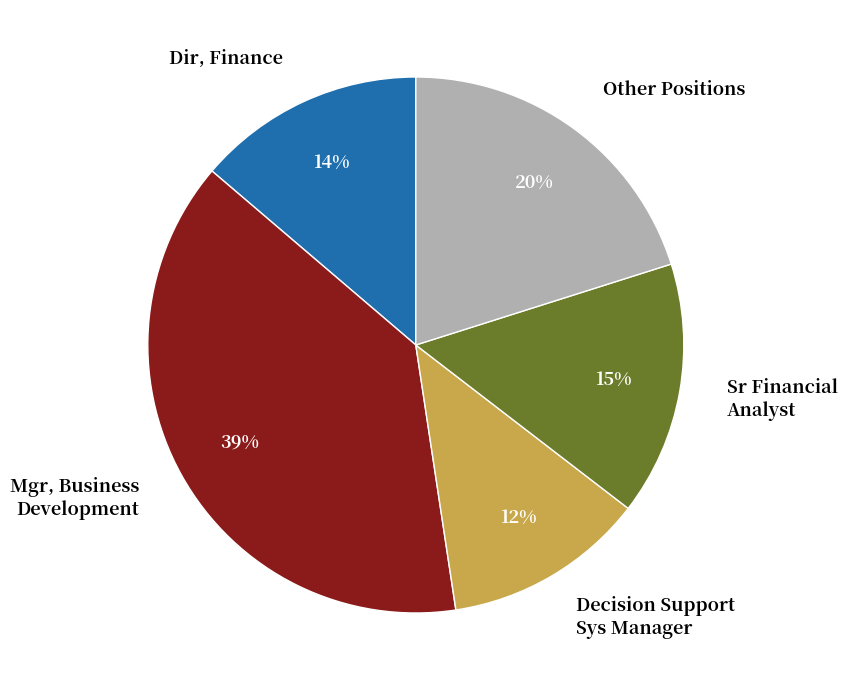

Which slice is the smallest?

Decision Support Sys Manager